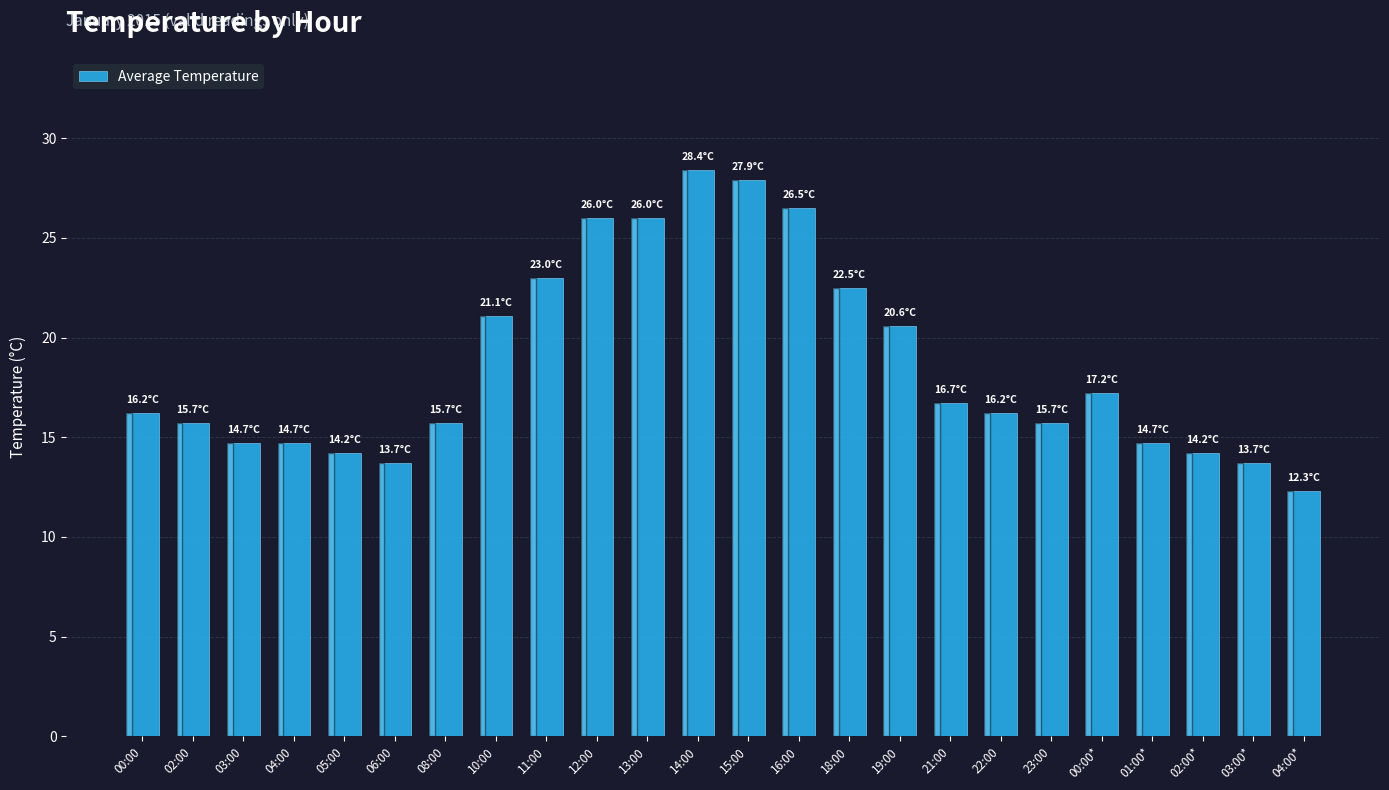

What is the label of the 20th bar from the left?

00:00*